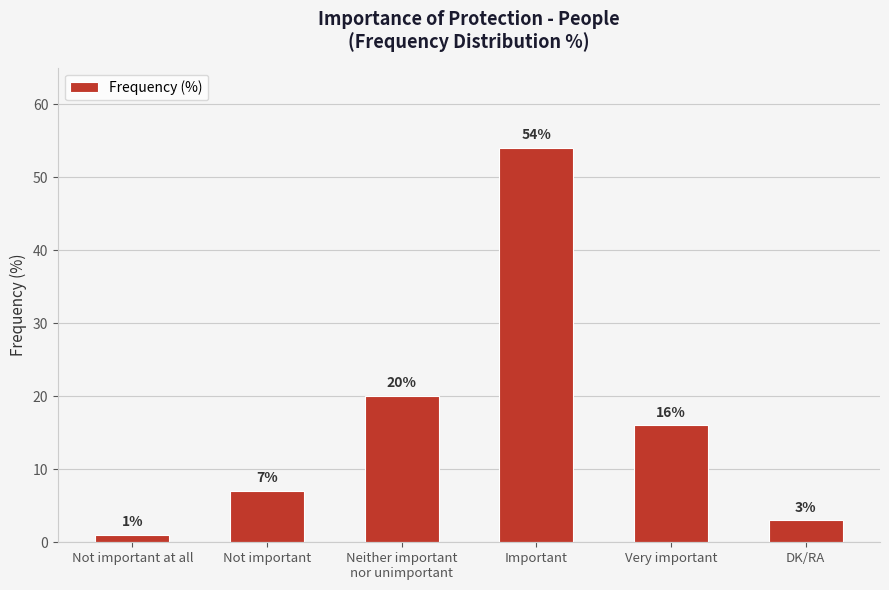

Rank the categories by value from highest to lowest.

Important, Neither important
nor unimportant, Very important, Not important, DK/RA, Not important at all